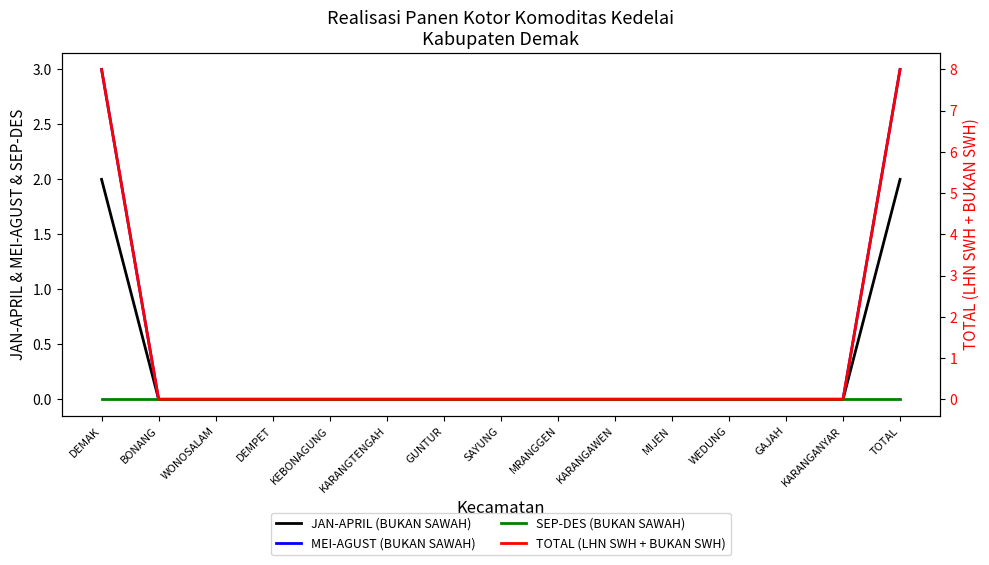

The value of TOTAL (LHN SWH + BUKAN SWH) at BONANG is 5. True or false?

False